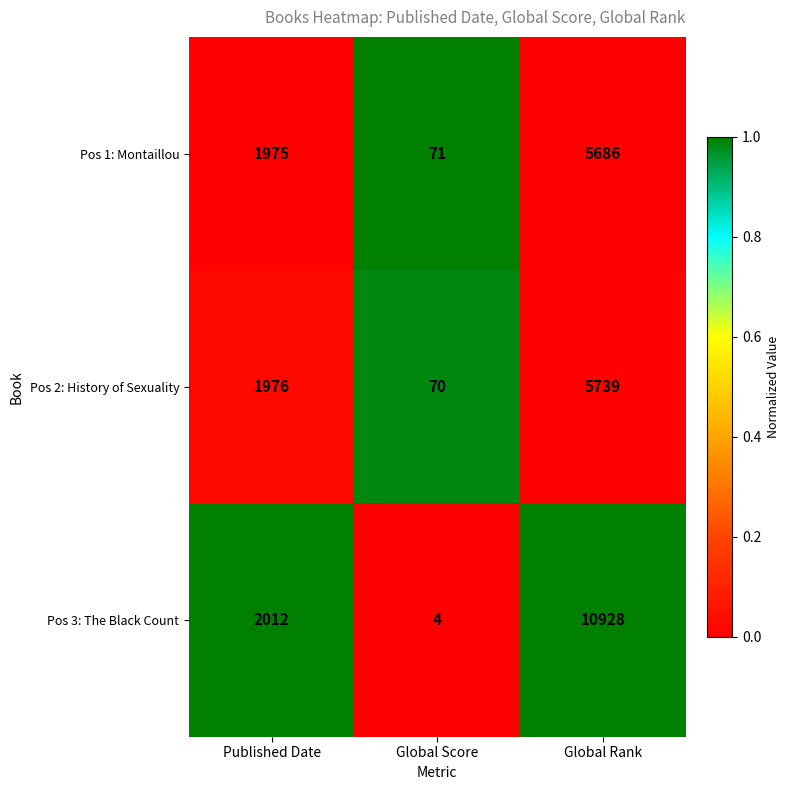

Which series has the largest total across all categories?

Pos 3: The Black Count